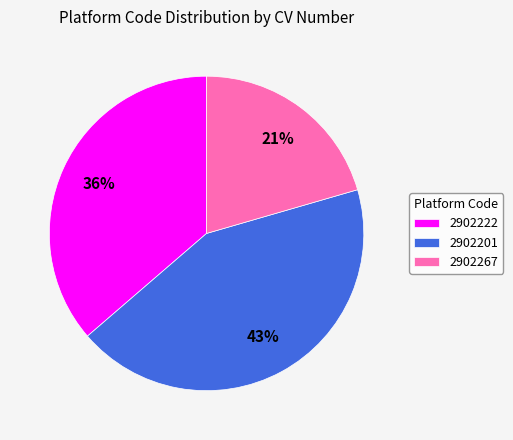

Which slice is the smallest?

2902267